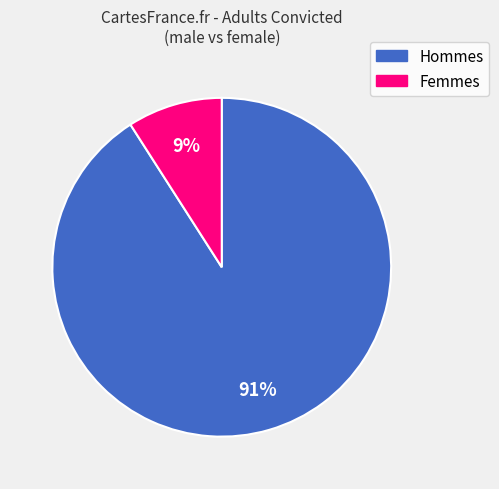

Is there any slice that represents more than half of the pie?

Yes